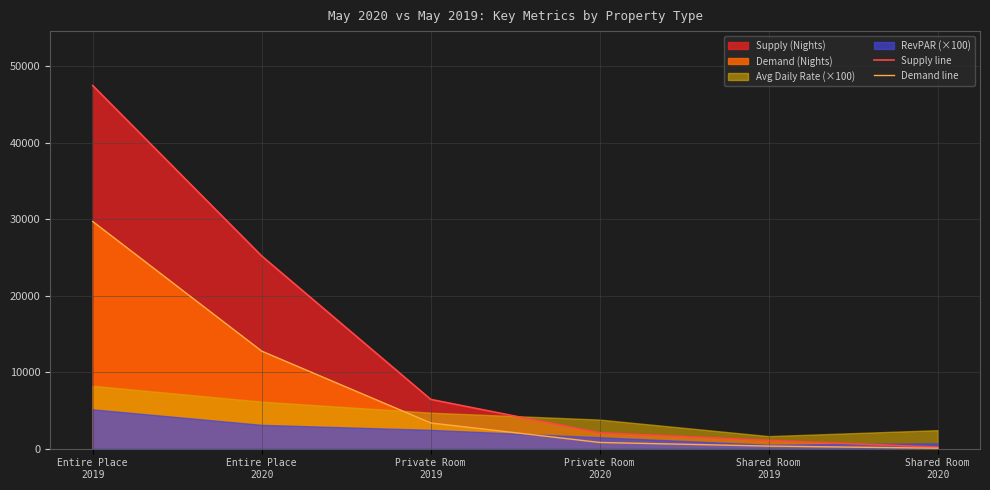

At which label does Demand line reach its minimum?

Shared Room
2020